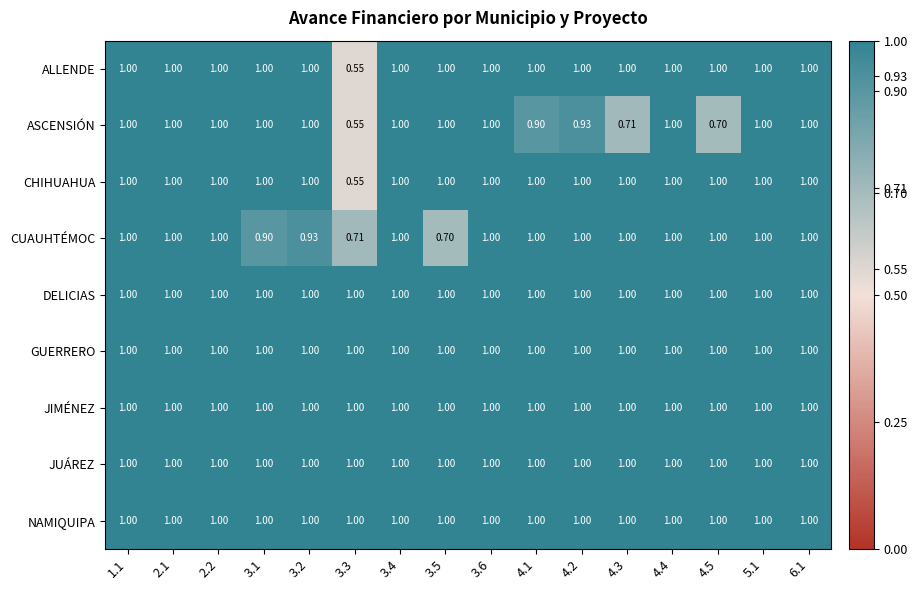

Which series changed the most between 4.2 and 4.3?

ASCENSIÓN